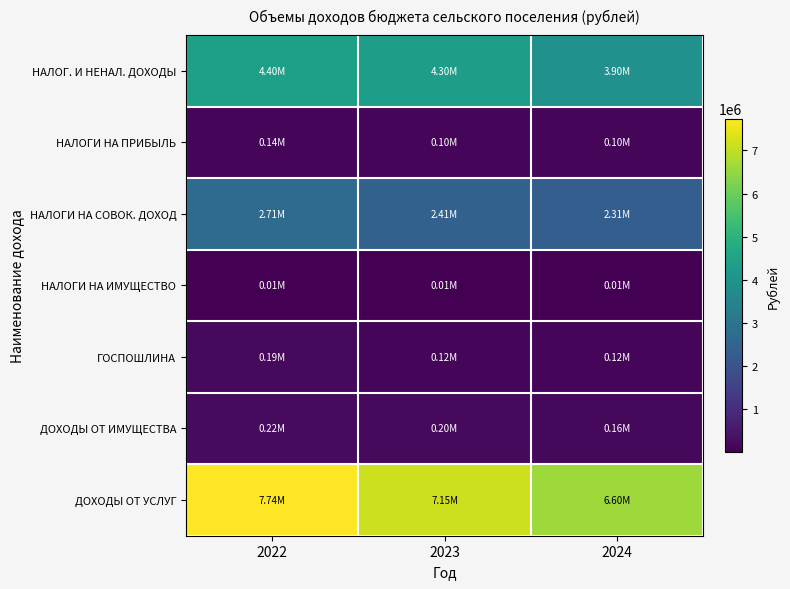

How many categories are shown in the chart?

3